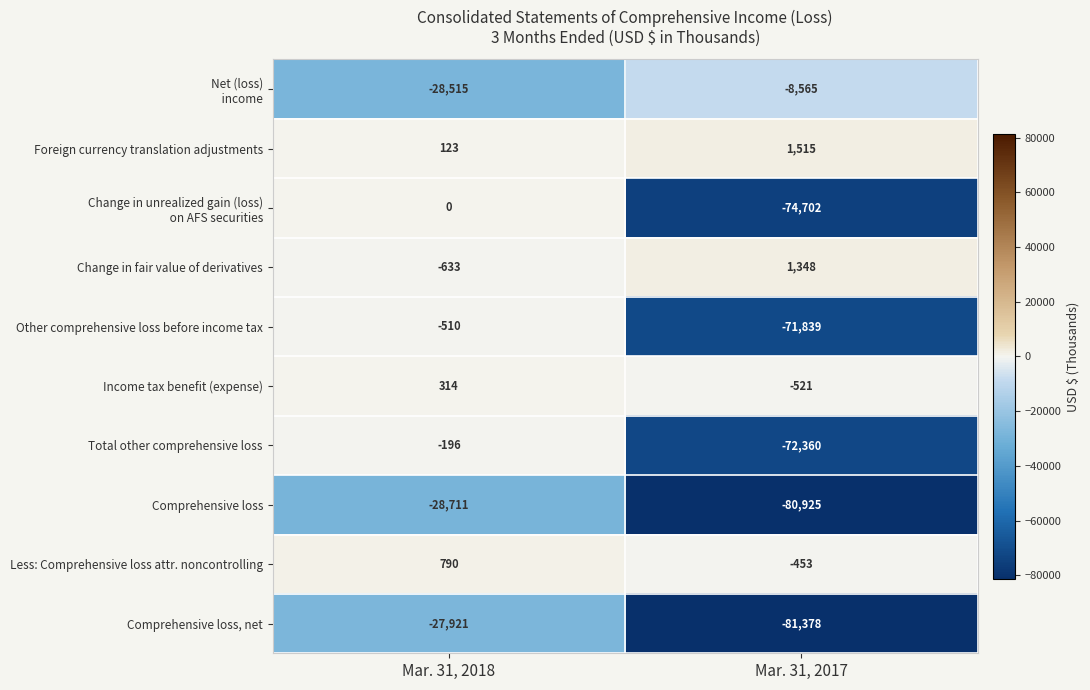

Where is Total other comprehensive loss nearest to the value -36278?

Mar. 31, 2018